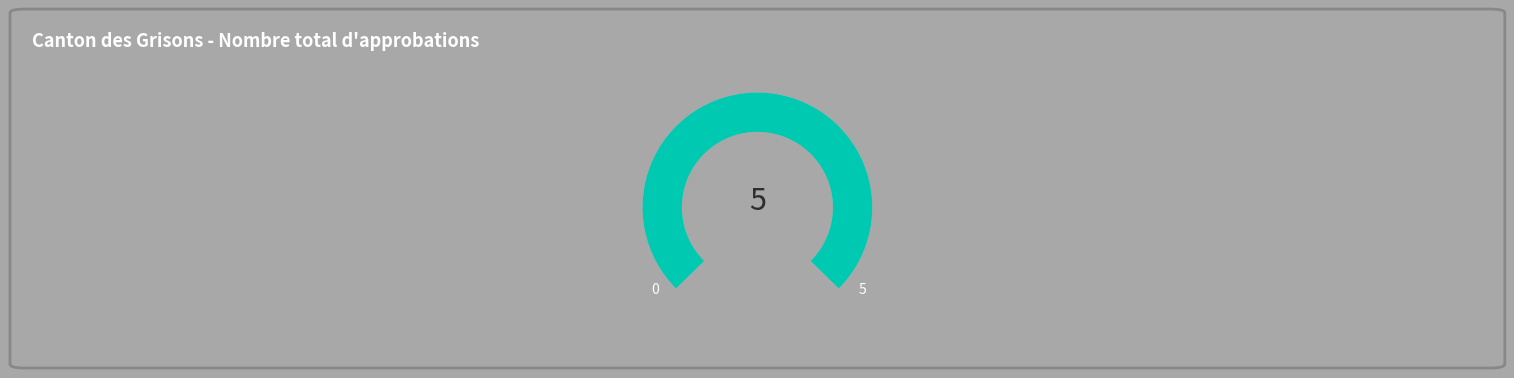

Is there a majority slice in this chart?

No